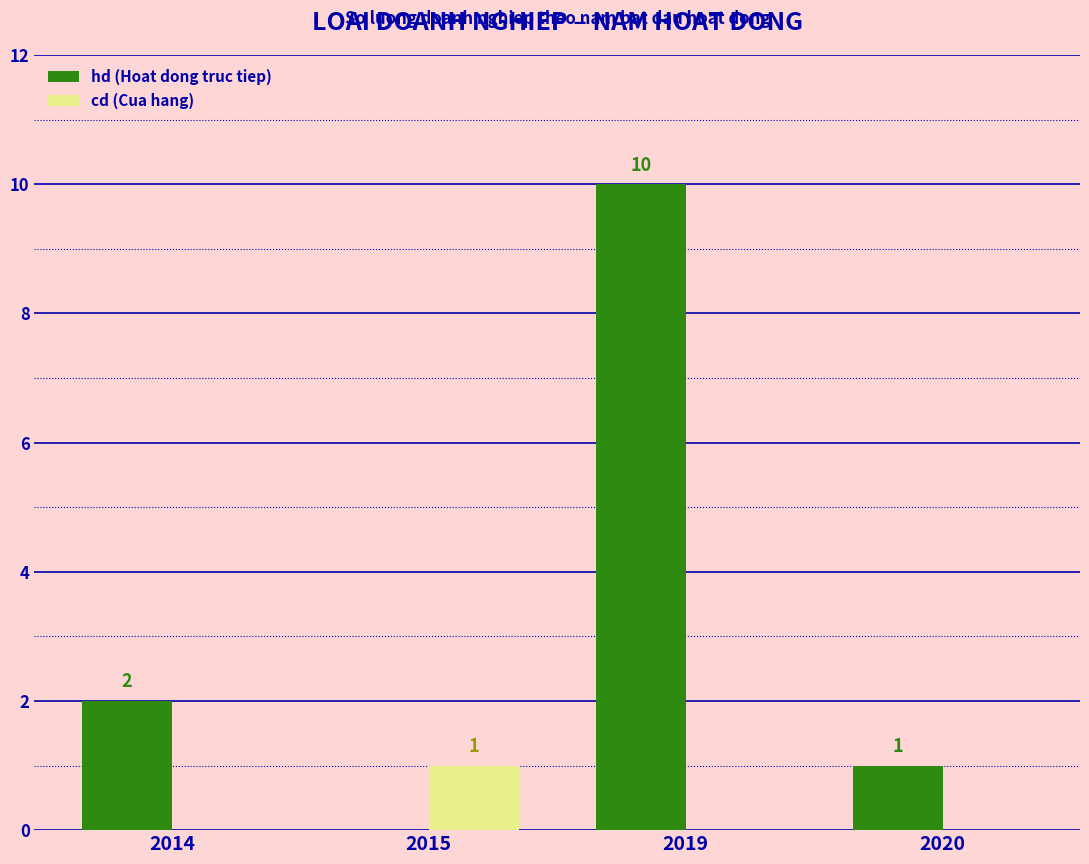

Which series has the largest total across all categories?

hd (Hoat dong truc tiep)